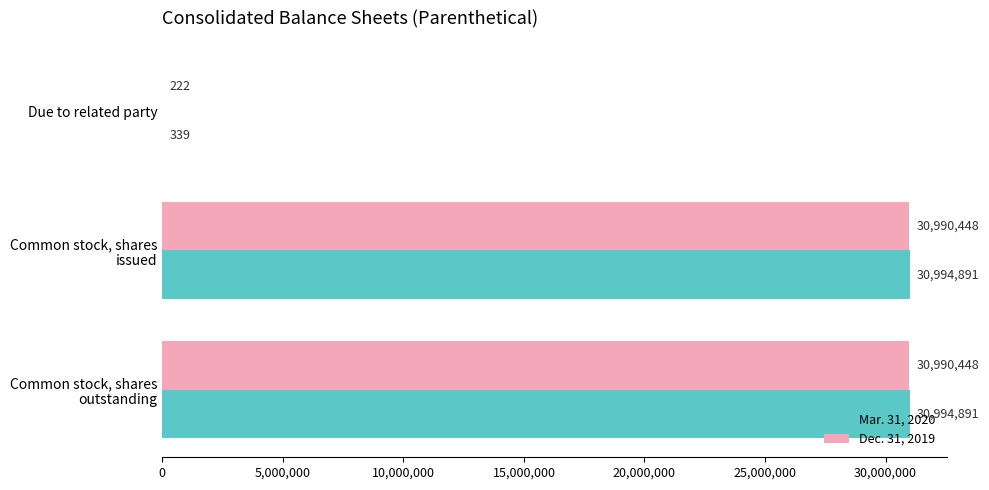

What is the sum of all Mar. 31, 2020 values?

61990121